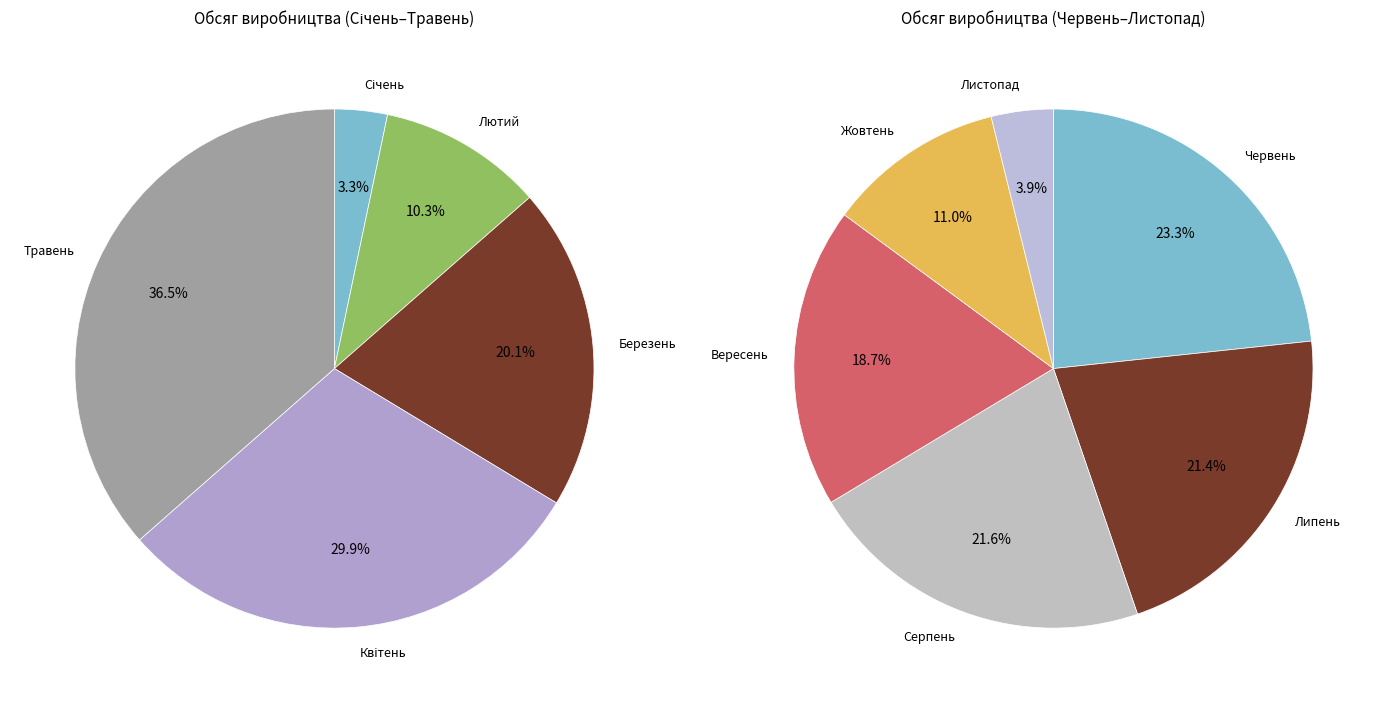

Count the number of slices in the pie.

11